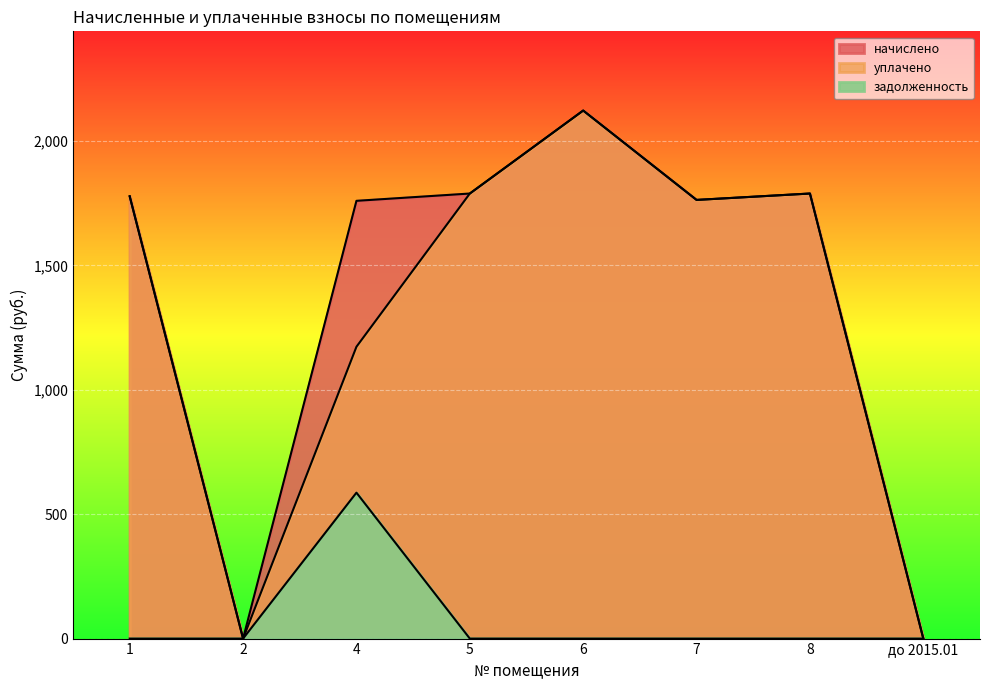

Where does the уплачено series first go above 1778?

1